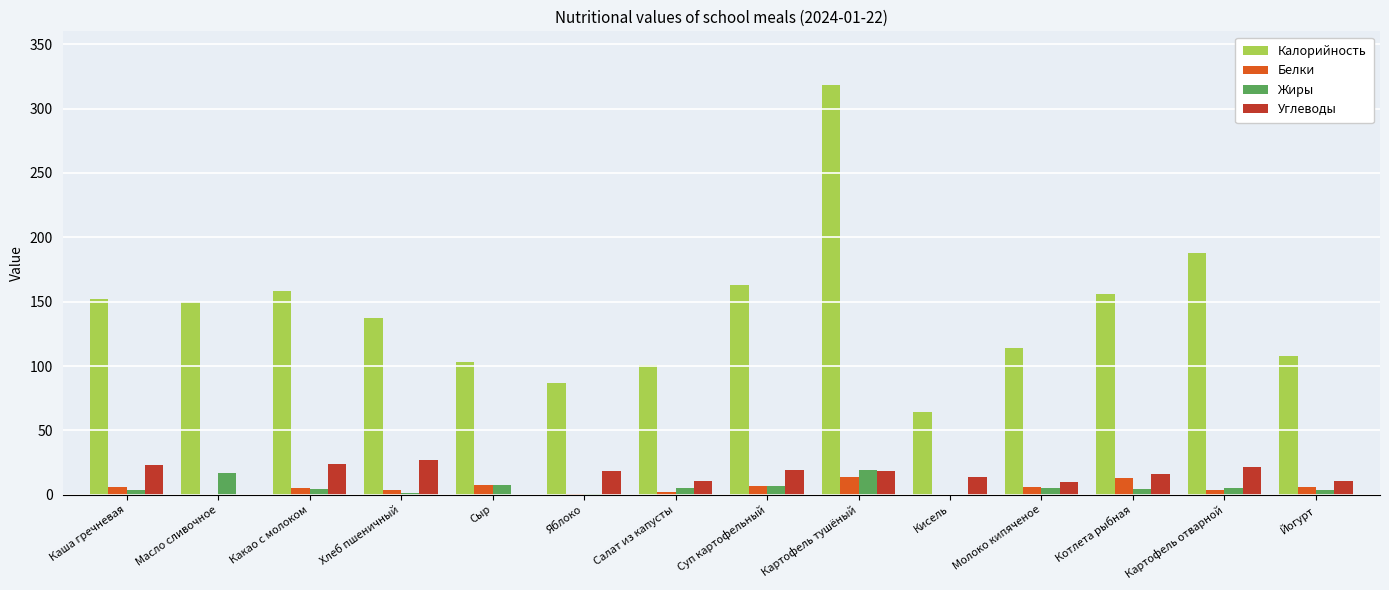

What are all the series names shown in the legend?

Калорийность, Белки, Жиры, Углеводы